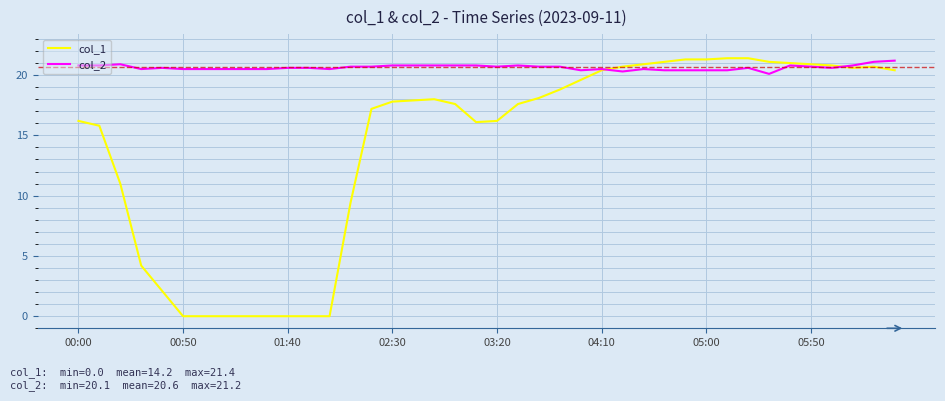

What is the maximum value for col_2?

21.2